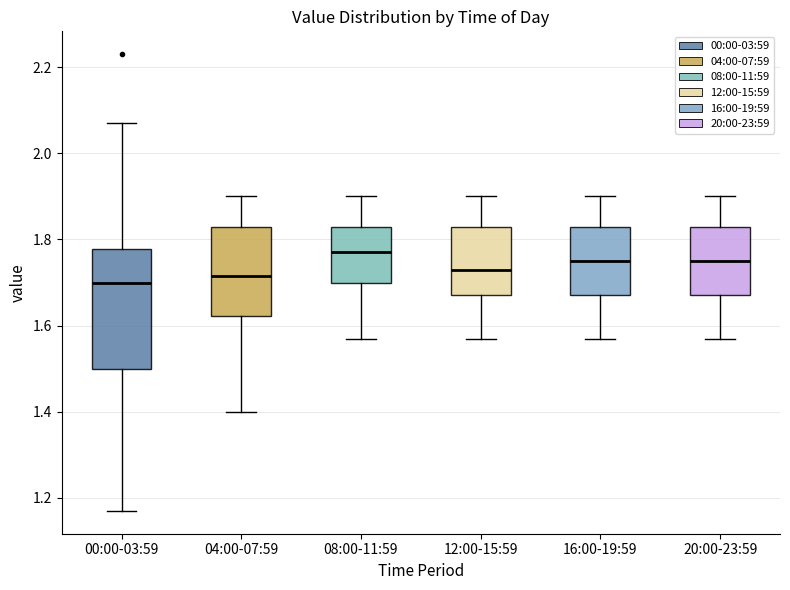

Reading left to right, read every box against the y-axis: the position of its median line, the range the box covers, and the ends of its whiskers. The values are not printed on the chart, so give them approximately, as read against the axis.

00:00-03:59: median 1.70, box 1.50 to 1.78, whiskers 1.18 to 2.08
04:00-07:59: median 1.72, box 1.62 to 1.84, whiskers 1.40 to 1.90
08:00-11:59: median 1.78, box 1.70 to 1.84, whiskers 1.58 to 1.90
12:00-15:59: median 1.74, box 1.68 to 1.84, whiskers 1.58 to 1.90
16:00-19:59: median 1.76, box 1.68 to 1.84, whiskers 1.58 to 1.90
20:00-23:59: median 1.76, box 1.68 to 1.84, whiskers 1.58 to 1.90